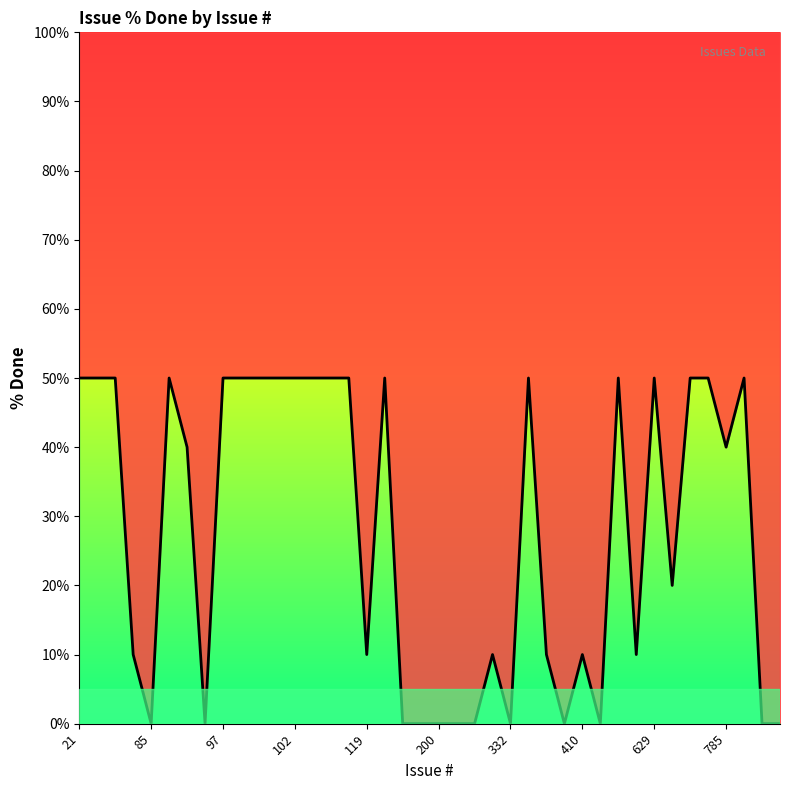

How many data points are less than 40?

19